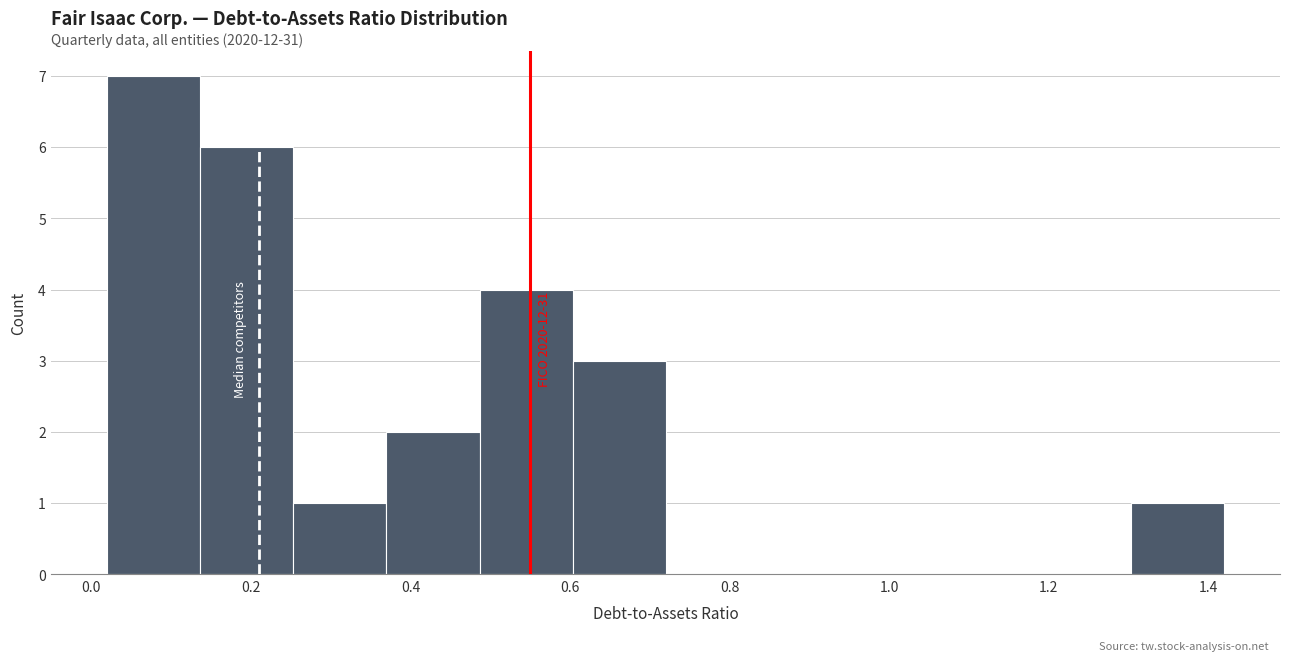

Which range on the x-axis has the tallest bar?

0.02 to 0.14